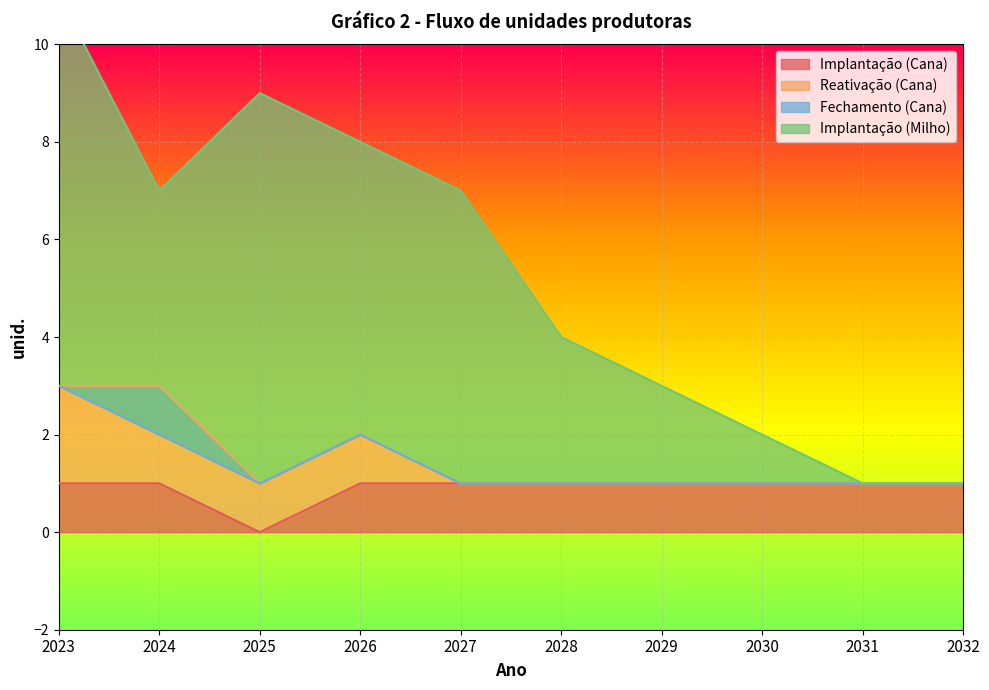

What is the value of the Implantação (Cana) point at the 9th from the left?

1